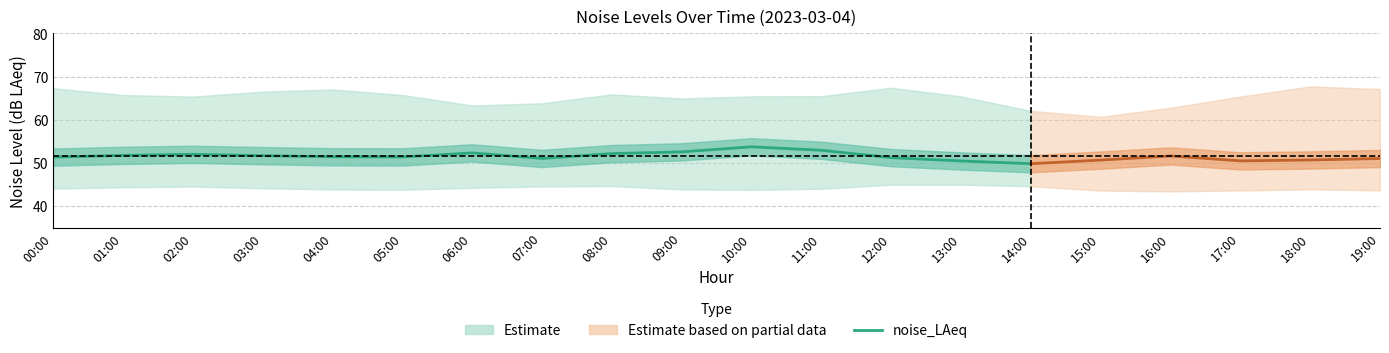

At which category does the chart reach its minimum across all series?

16